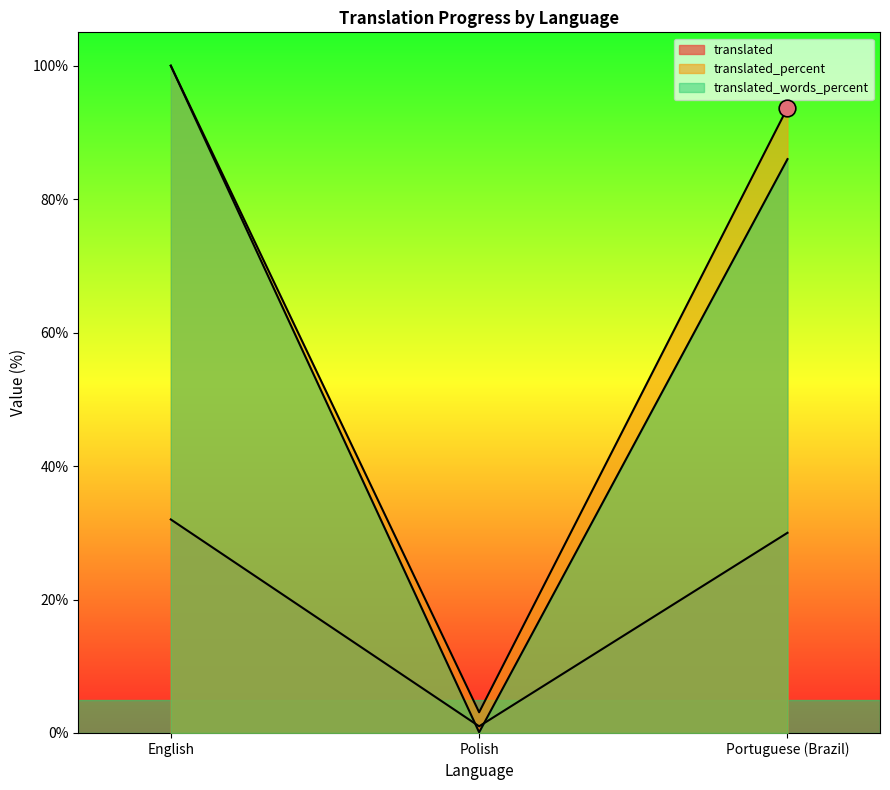

What is the sum of all translated_percent values?

196.8